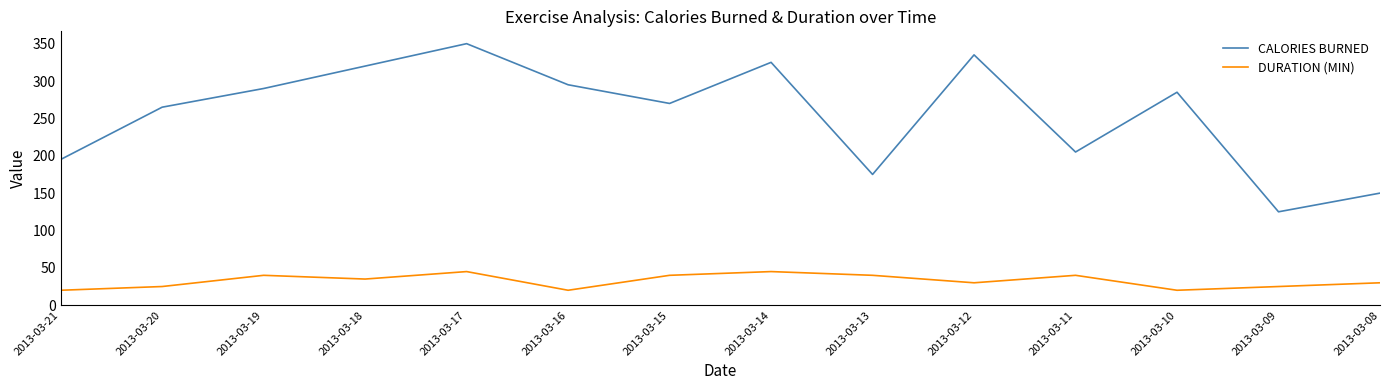

Rank the categories by CALORIES BURNED value from highest to lowest.

2013-03-17, 2013-03-12, 2013-03-14, 2013-03-18, 2013-03-16, 2013-03-19, 2013-03-10, 2013-03-15, 2013-03-20, 2013-03-11, 2013-03-21, 2013-03-13, 2013-03-08, 2013-03-09